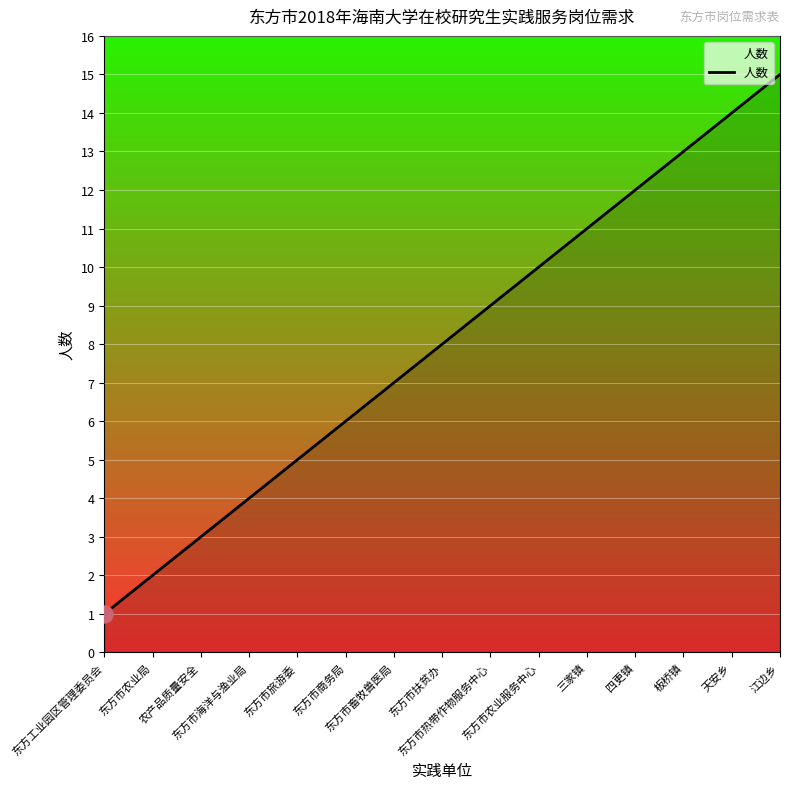

What is the change in value from 东方工业园区管理委员会 to 东方市旅游委?

+4